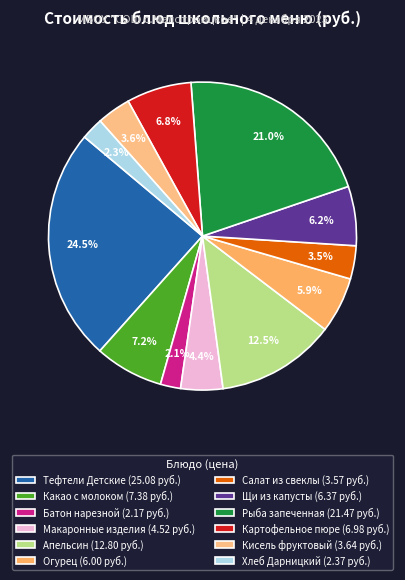

Which has a higher value, Рыба запеченная or Какао с молоком?

Рыба запеченная